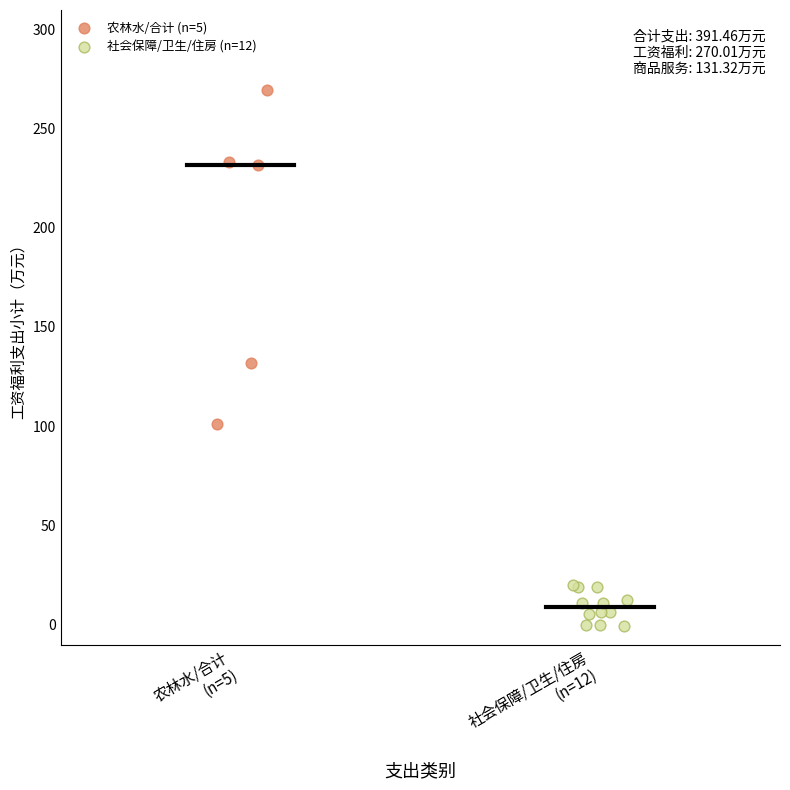

Which series has the largest Y range (max minus min)?

农林水/合计 (n=5)